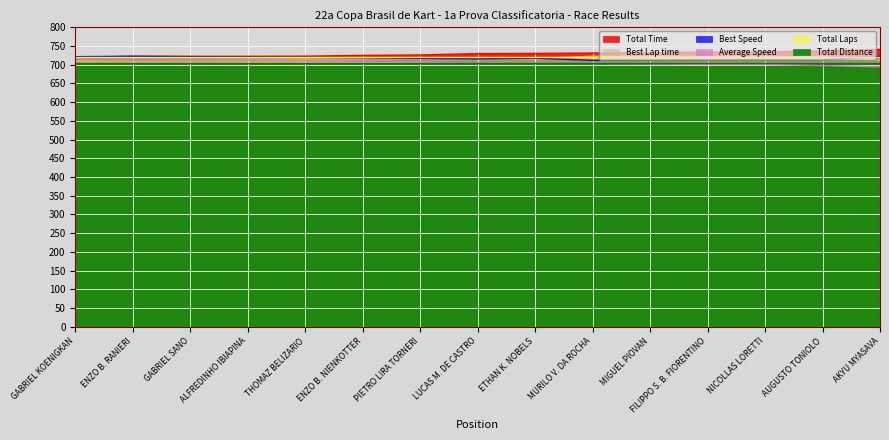

What is the difference between the highest and lowest values at ENZO B. NIENKOTTER?

19.2